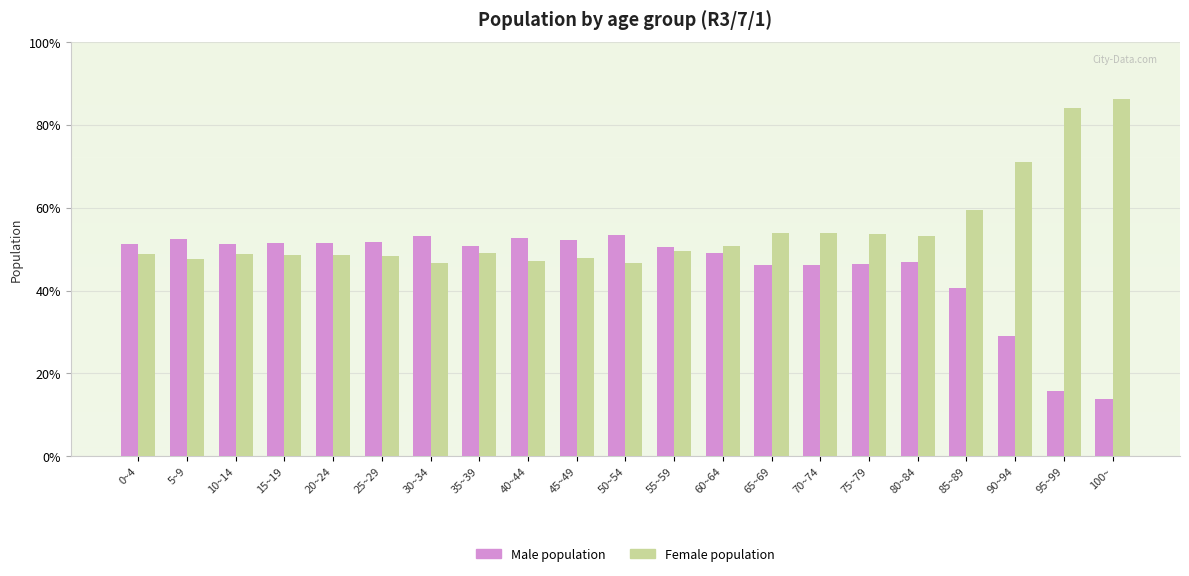

What is the total value across all series at 20~24?

100.0